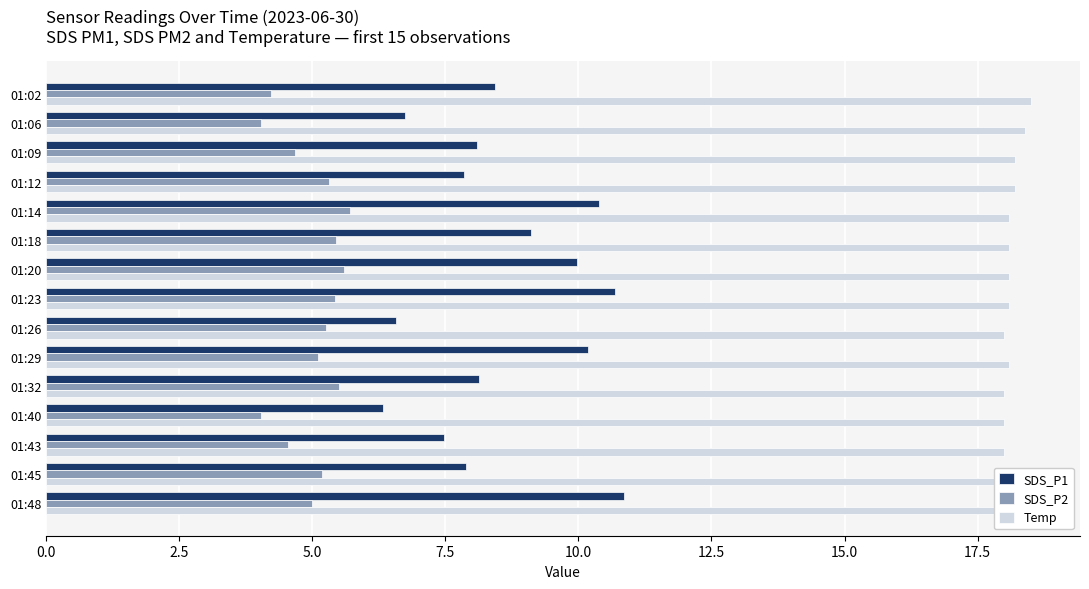

How many Temp values are between 18 and 19?

15